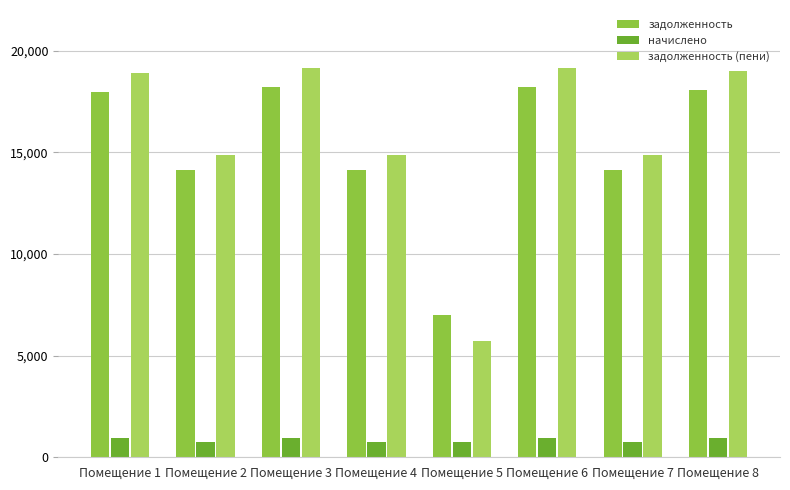

What is the average value of the начислено series?

843.9